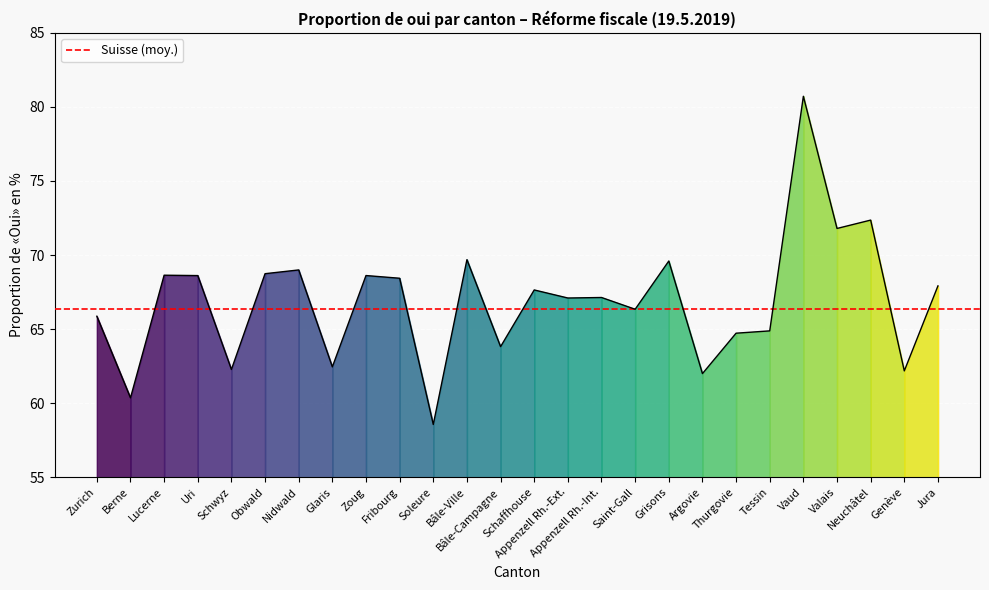

Where is the first local minimum?

Berne